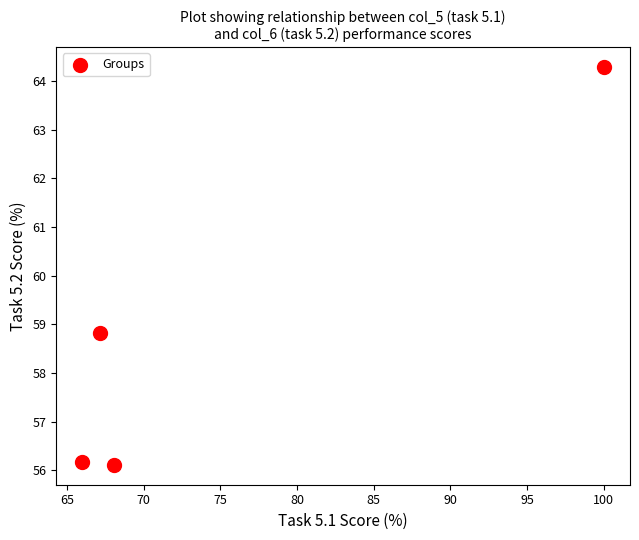

What is the range of Y values (max minus min)?

8.2